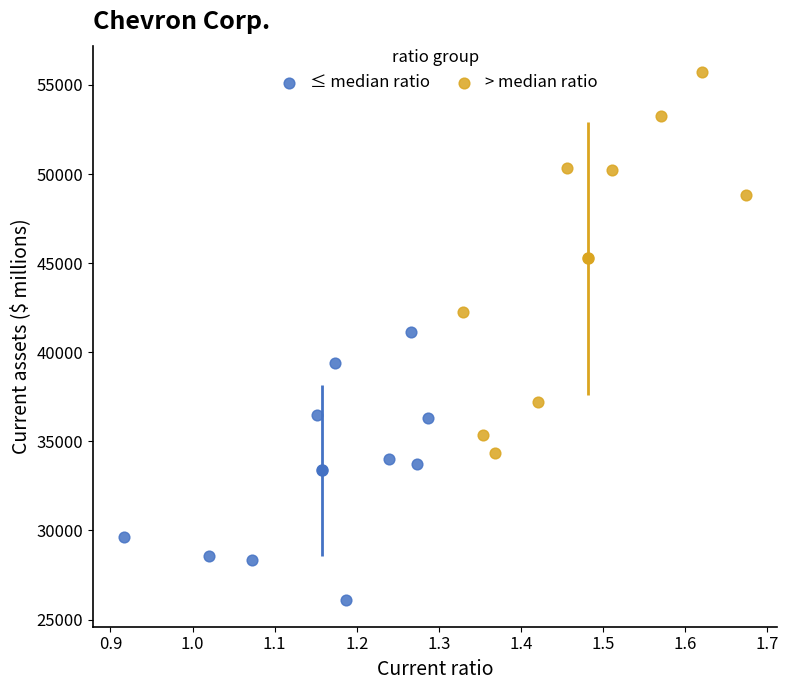

Which series has the largest Y range (max minus min)?

> median ratio